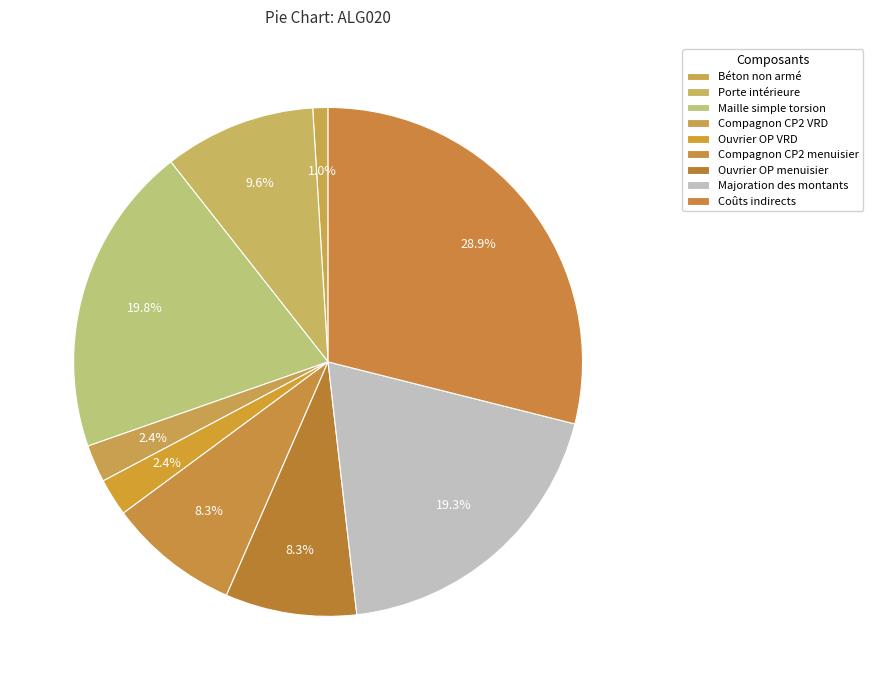

Is it true that Maille simple torsion is 31% of the pie?

False